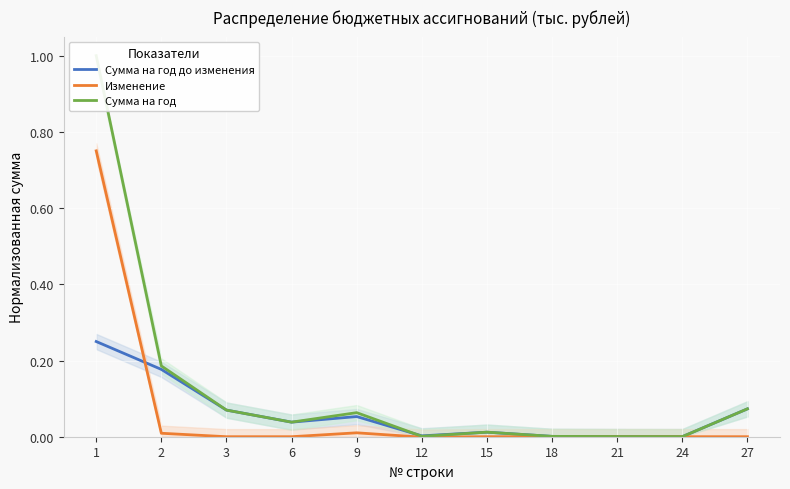

Is the value of Сумма на год до изменения at 15 greater than the value of Изменение at 1?

No